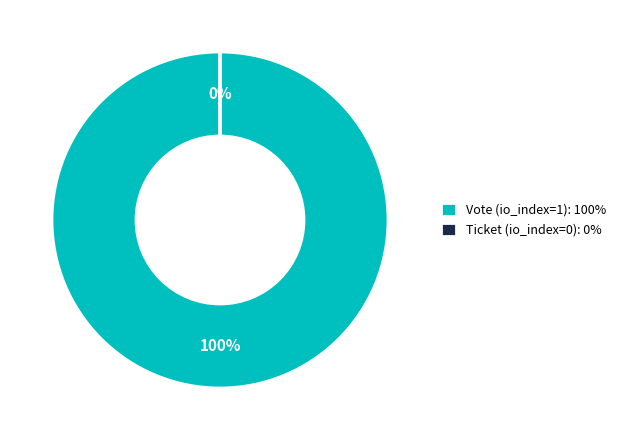

To the nearest percent, what is the difference between the Ticket and Vote slice percentages?

100%